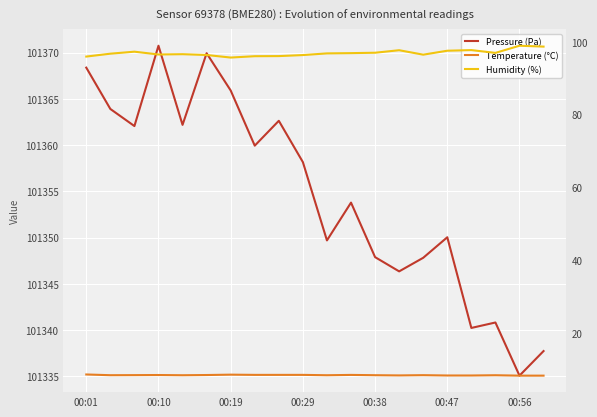

True or false: Humidity (%) and Temperature (°C) cross at least once.

False